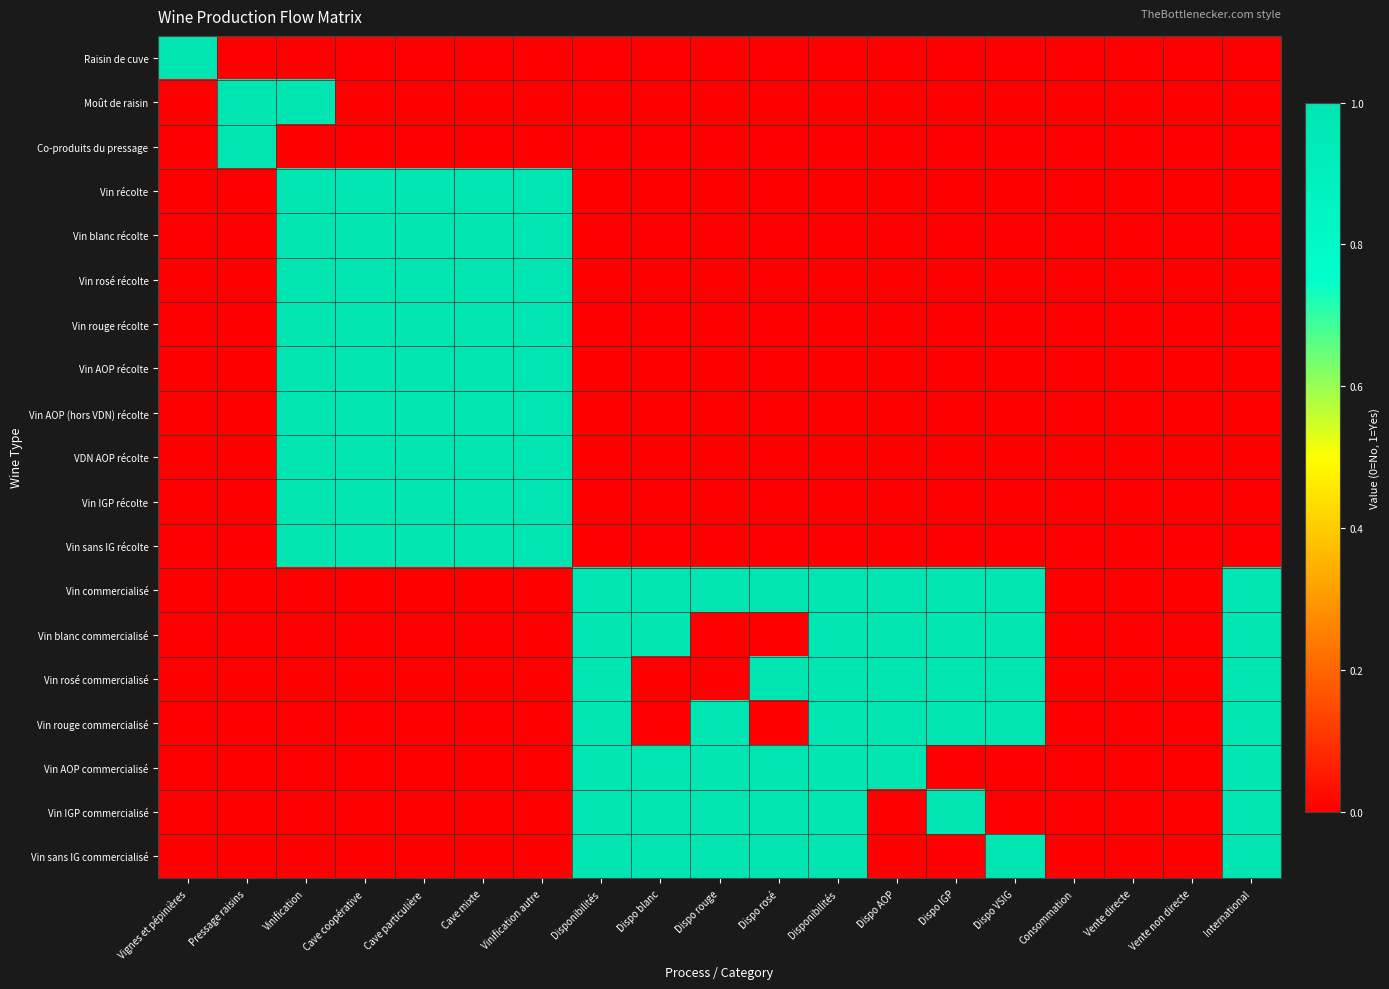

Which has a higher value, Vinification or Dispo VSIG?

Vinification